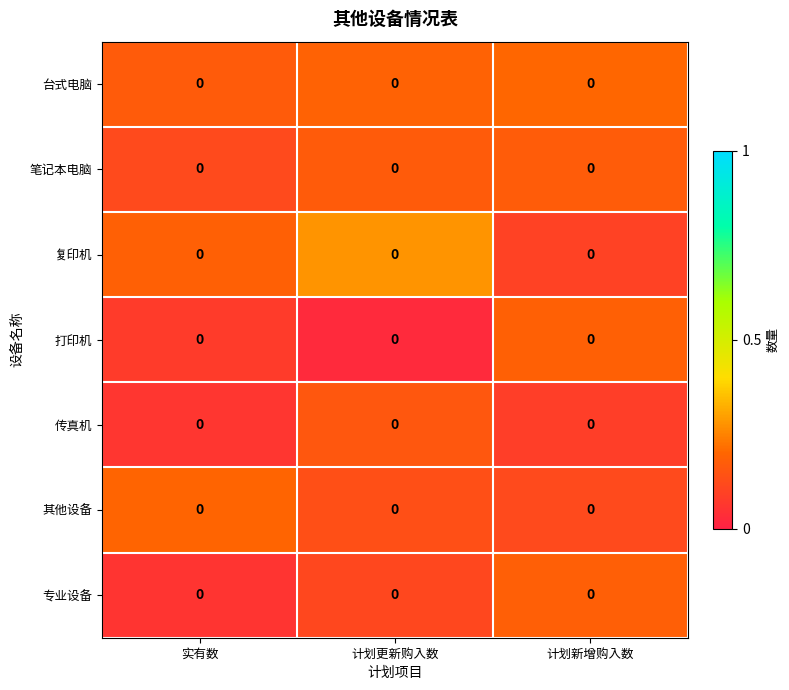

Which has a higher value, 计划新增购入数 or 实有数?

计划新增购入数